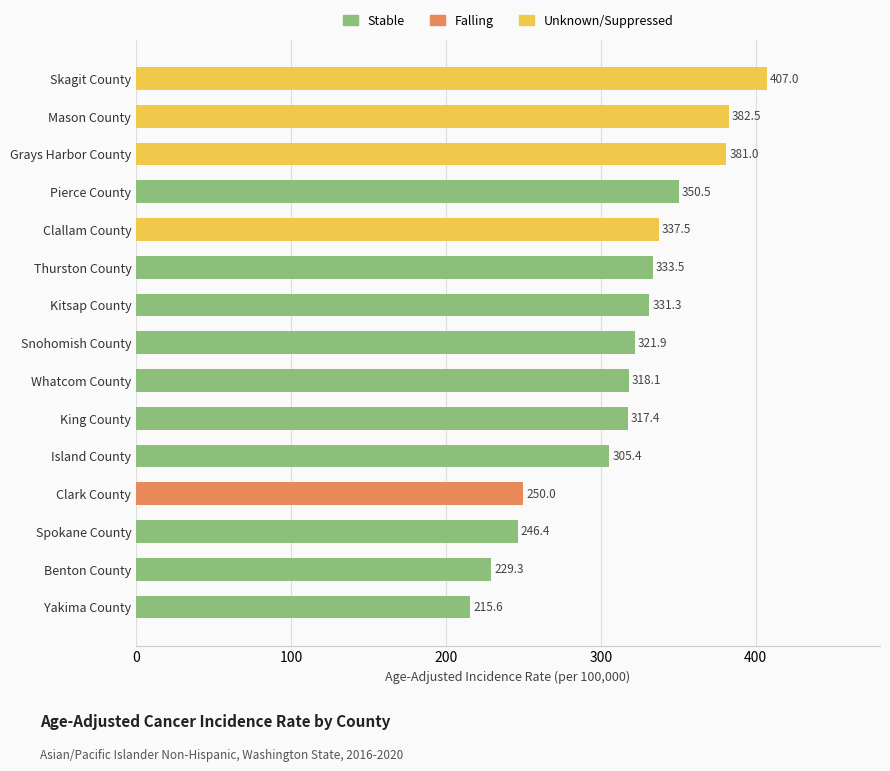

What is the difference between the maximum and minimum values?

191.4